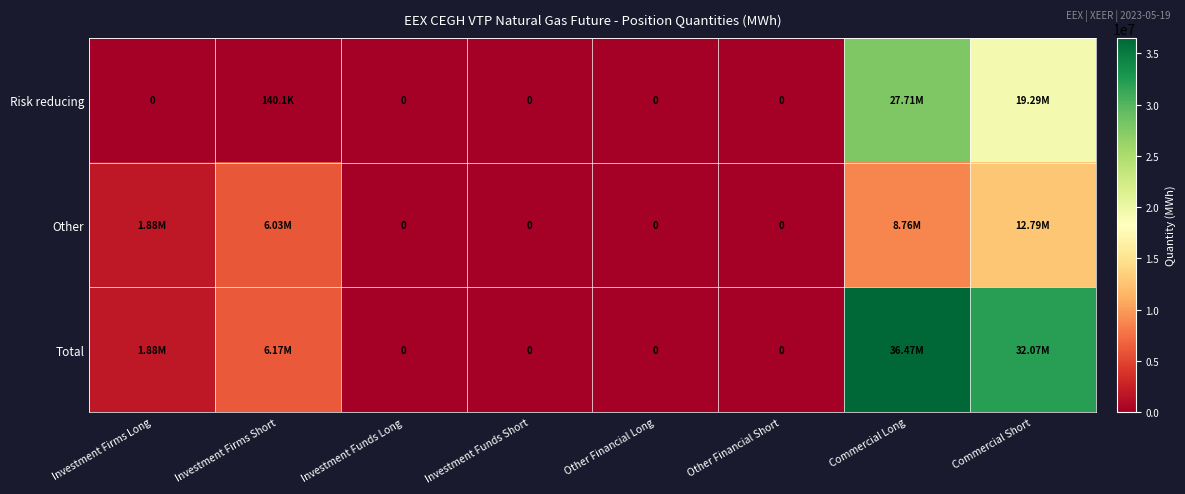

How many values in the Total series exceed 1882457?

3